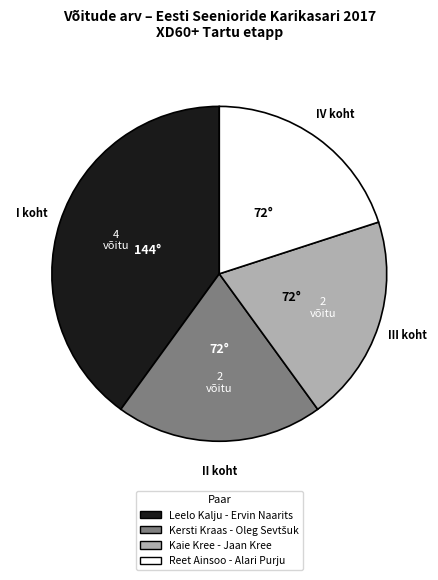

Is there a majority slice in this chart?

No